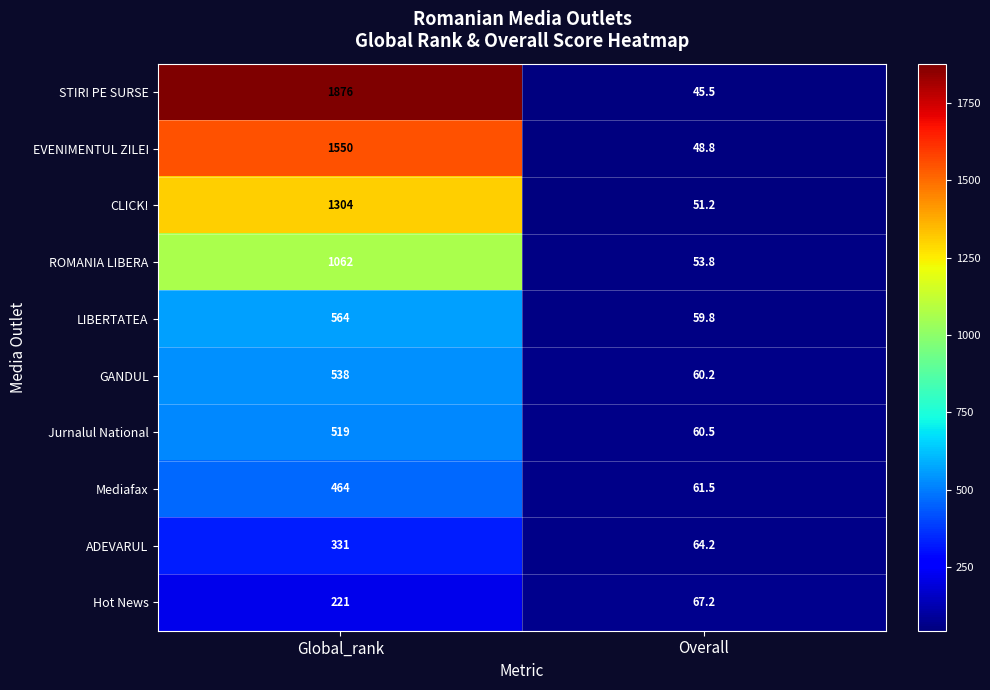

Which category has the highest value across all series?

Global_rank